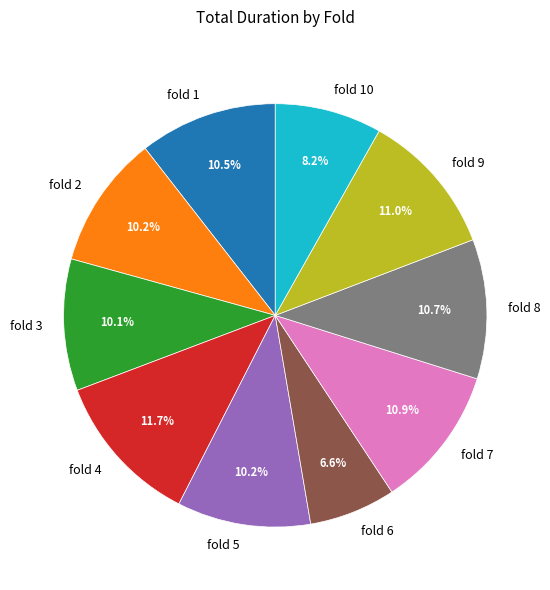

To the nearest percent, what is the difference between the largest and smallest slice percentages?

5%